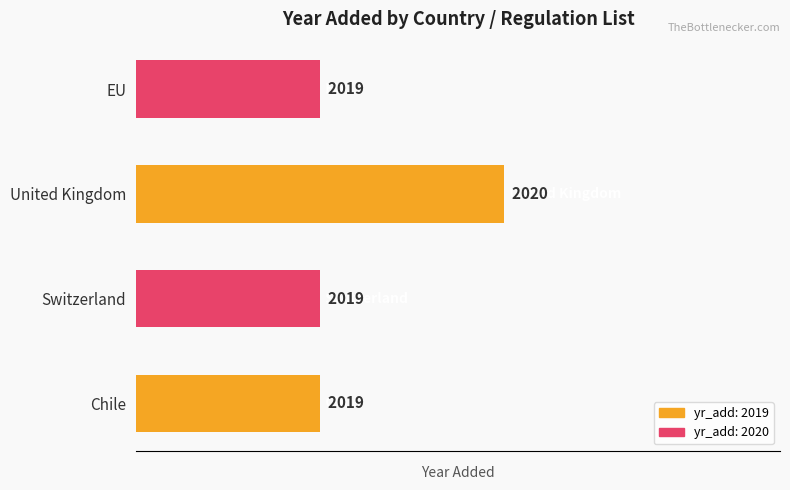

The value at EU is 2019. True or false?

True